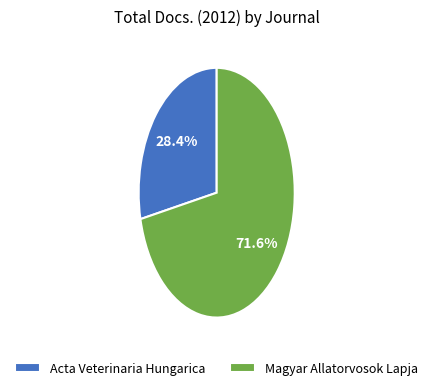

Does Magyar Allatorvosok Lapja account for over 50% of the chart?

Yes